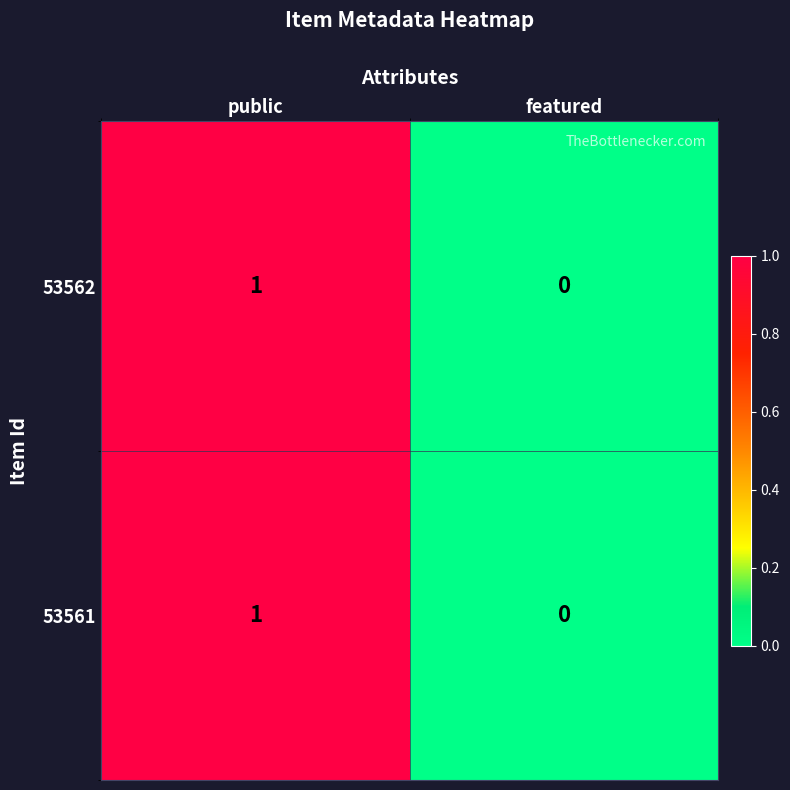

At which label is 53561 closest to 0?

featured